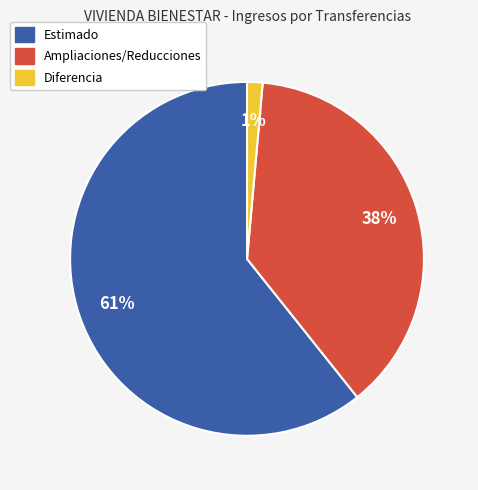

Does any single category account for the majority?

Yes